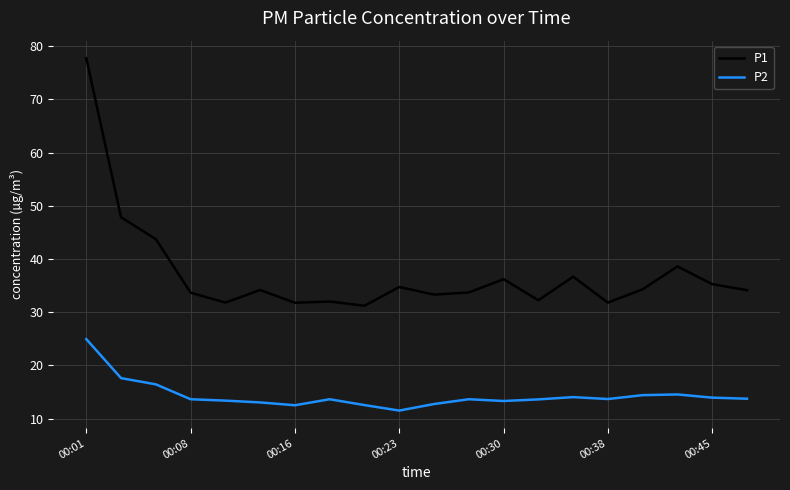

What is the difference between the maximum and minimum values in the P2 series?

13.4